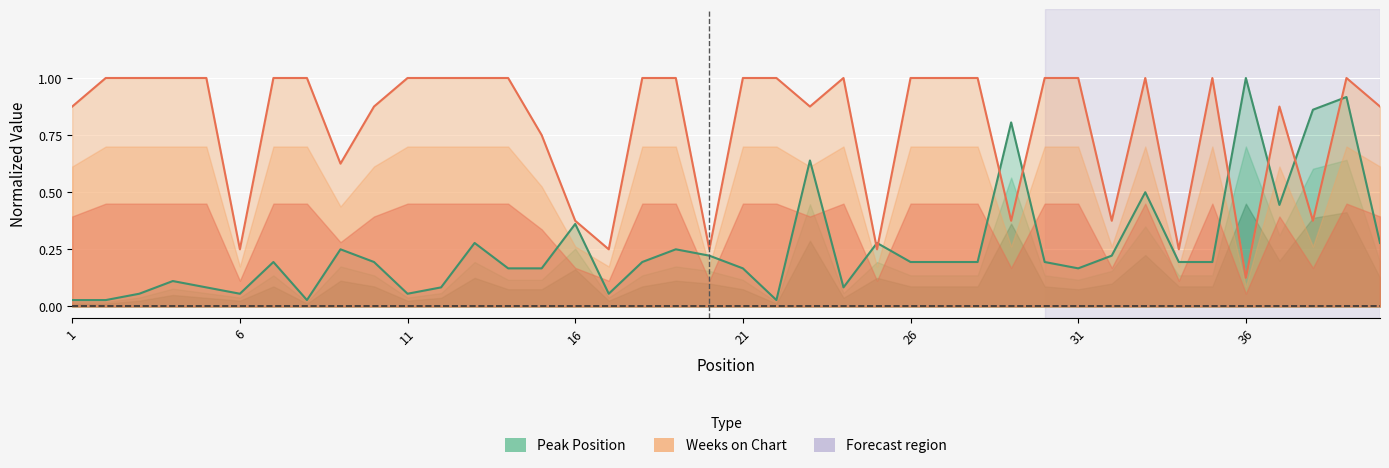

Where do Weeks on Chart and Peak Position first cross each other?

24 and 25